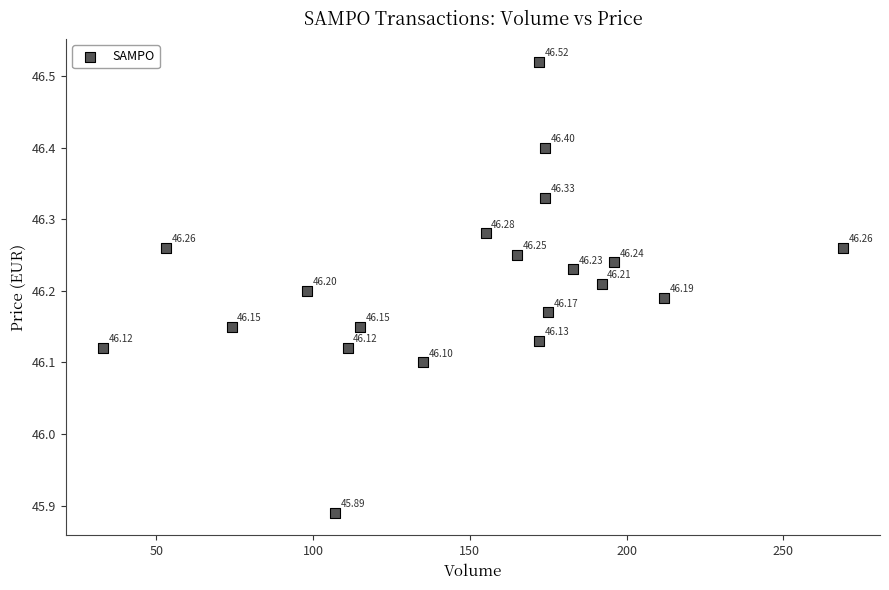

What is the range of Y values (max minus min)?

0.6